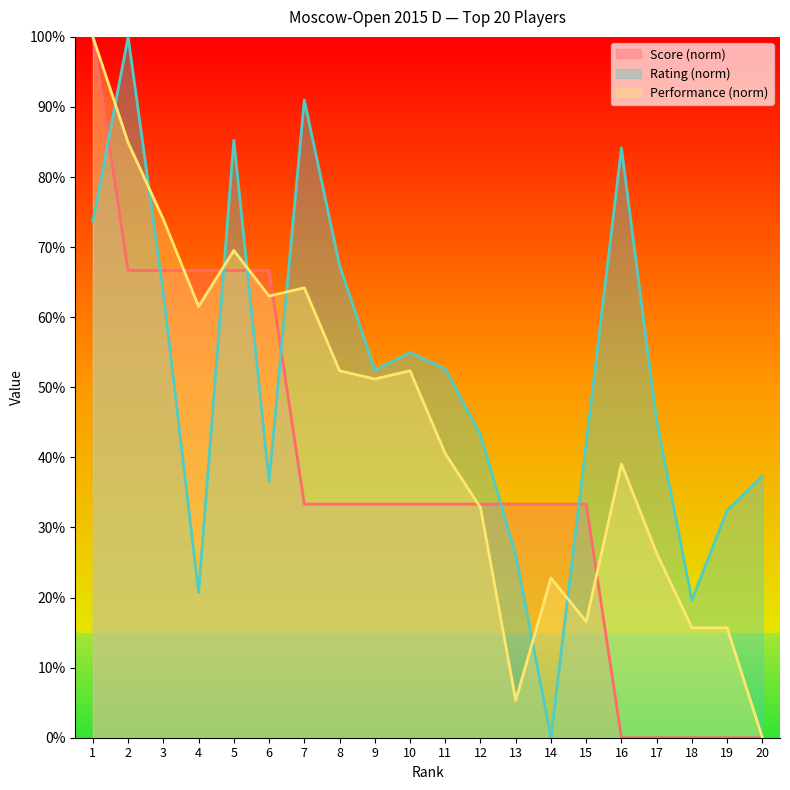

How many intersections are there between Rating and Score?

7